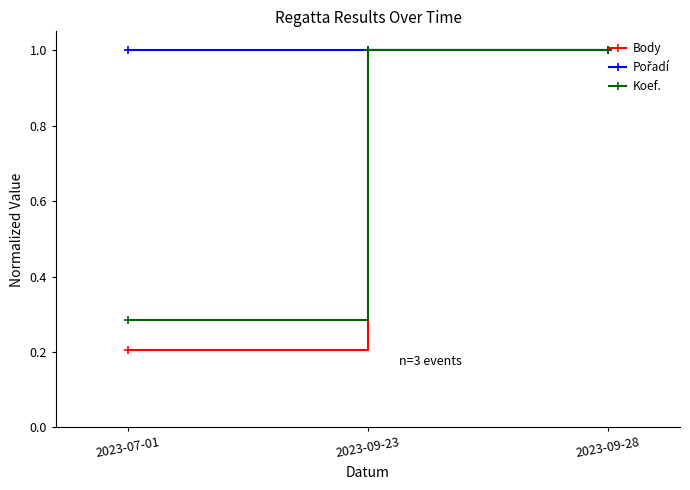

Is it true that Koef. equals 0.5 at 2023-07-01?

False